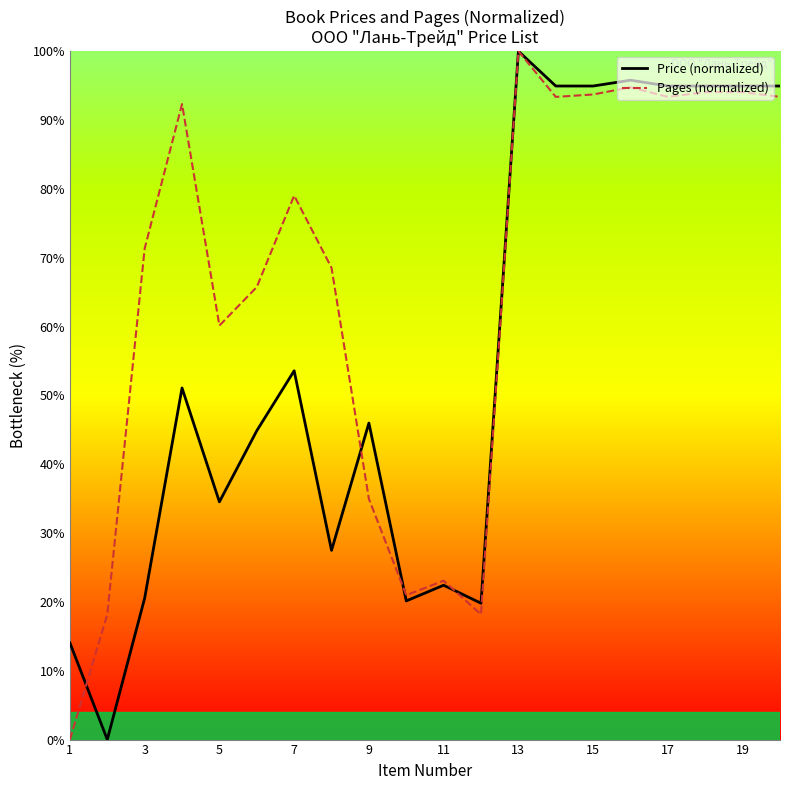

How many lines are shown in the chart?

2